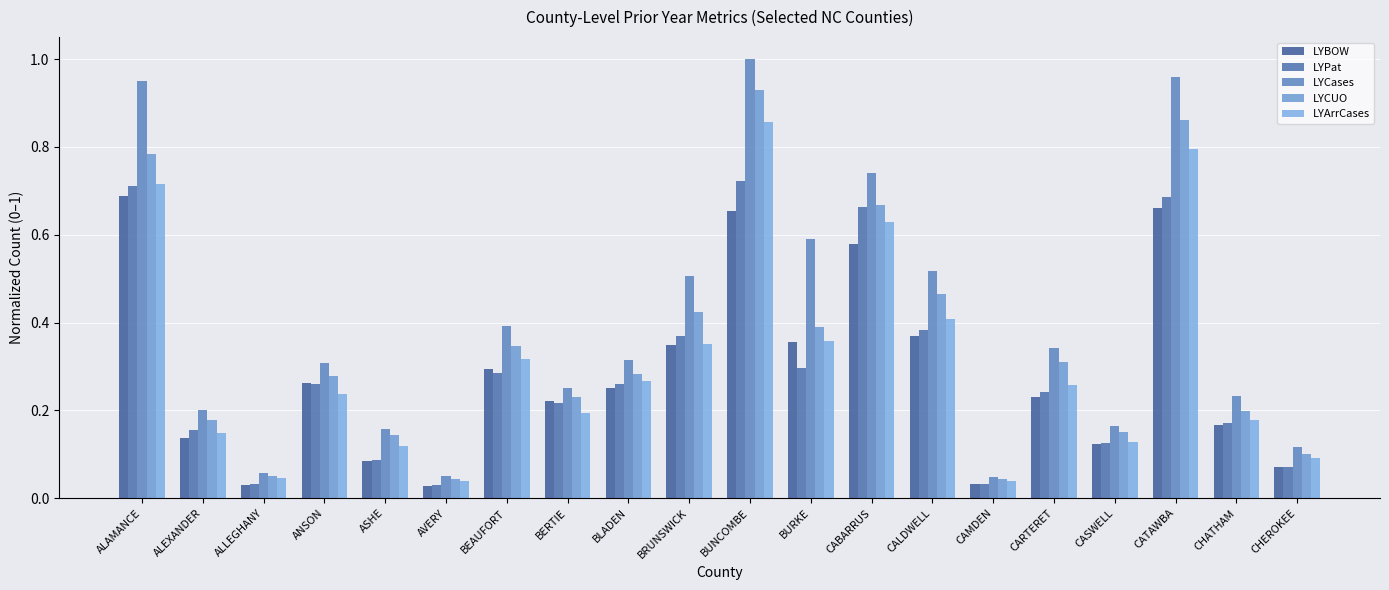

Does the chart contain any negative values?

No